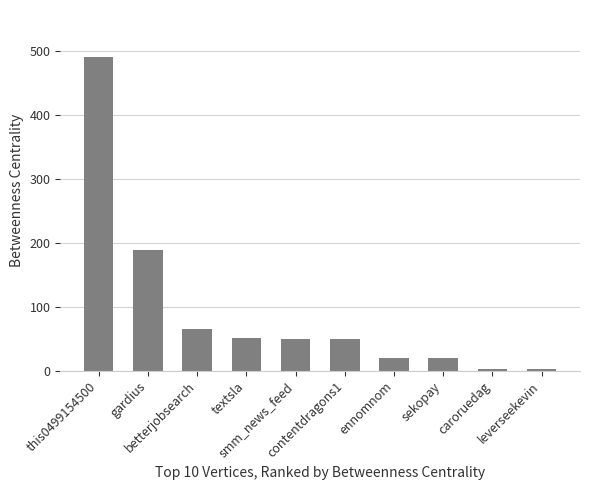

What is the value of the 4th bar from the left?

52.0